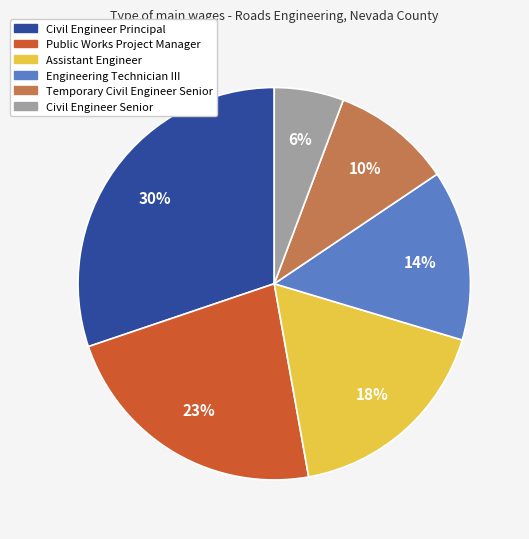

To the nearest percent, what is the difference between the largest and smallest slice percentages?

24%